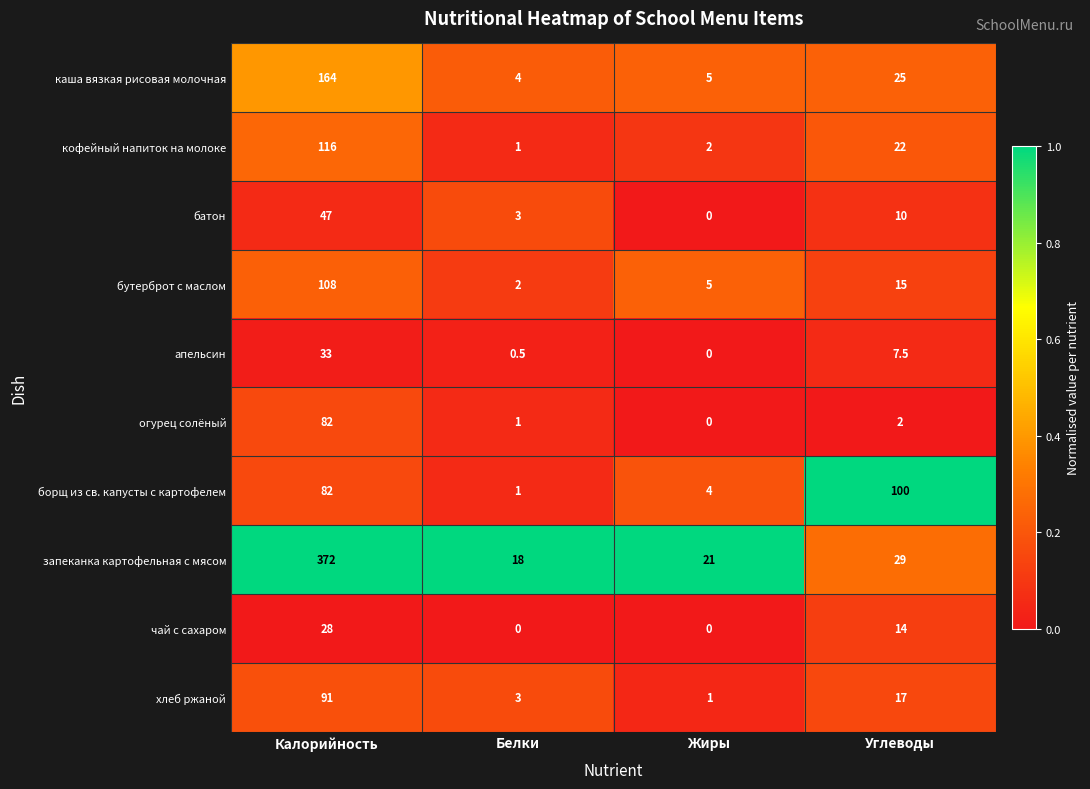

Is it true that апельсин equals 2.0 at Углеводы?

False